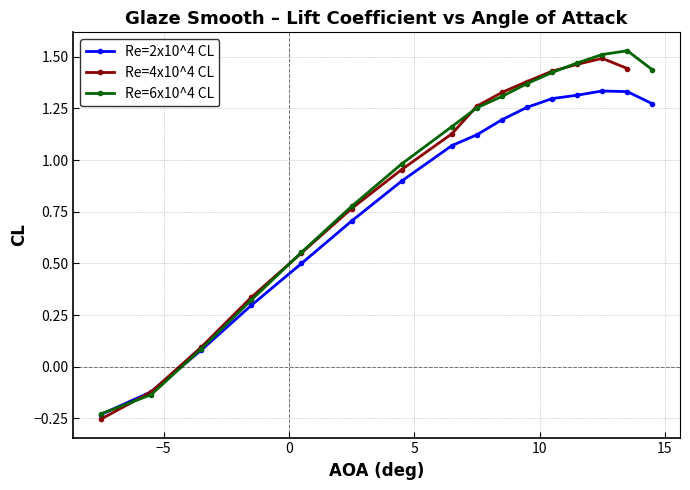

True or false: Re=2x10^4 CL has more than 2 points higher than both neighbors.

False